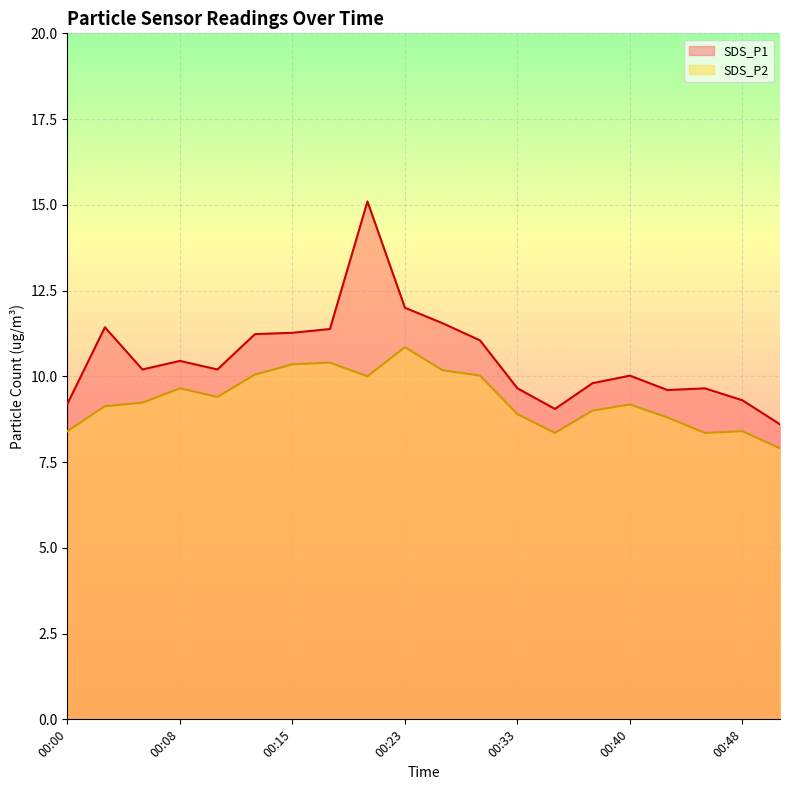

Is it true that SDS_P1 equals 9.3 at 00:48?

True